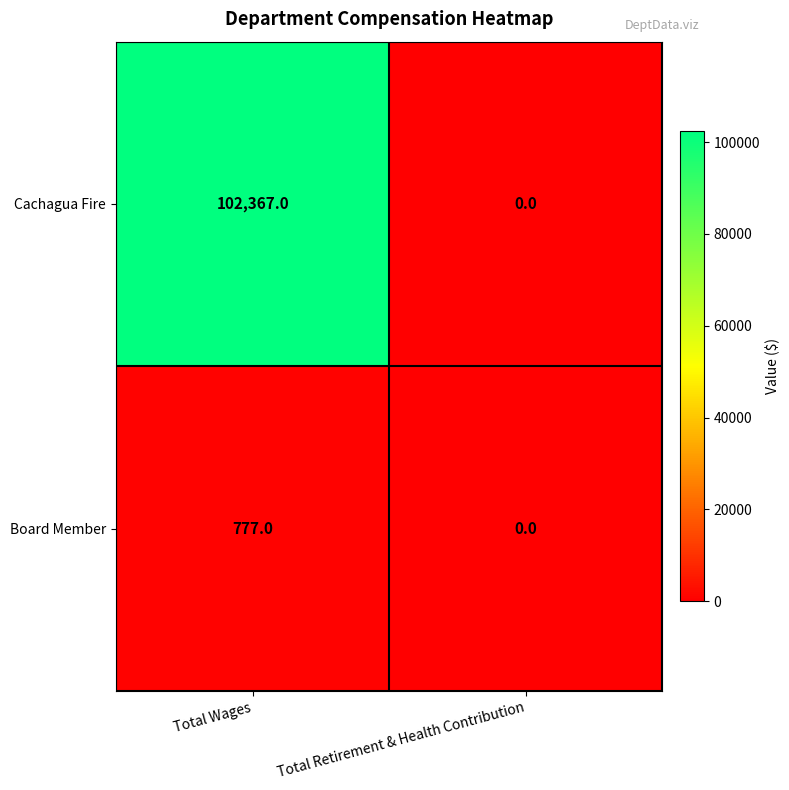

What is the sum of the Board Member values at Total Wages and Total Retirement & Health Contribution?

777